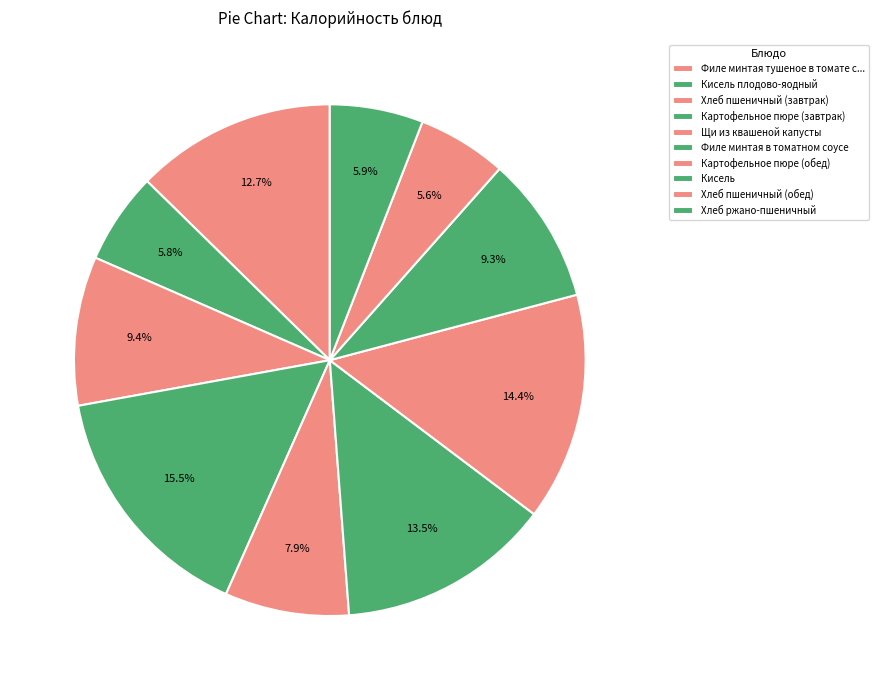

How many slices are in this pie chart?

10